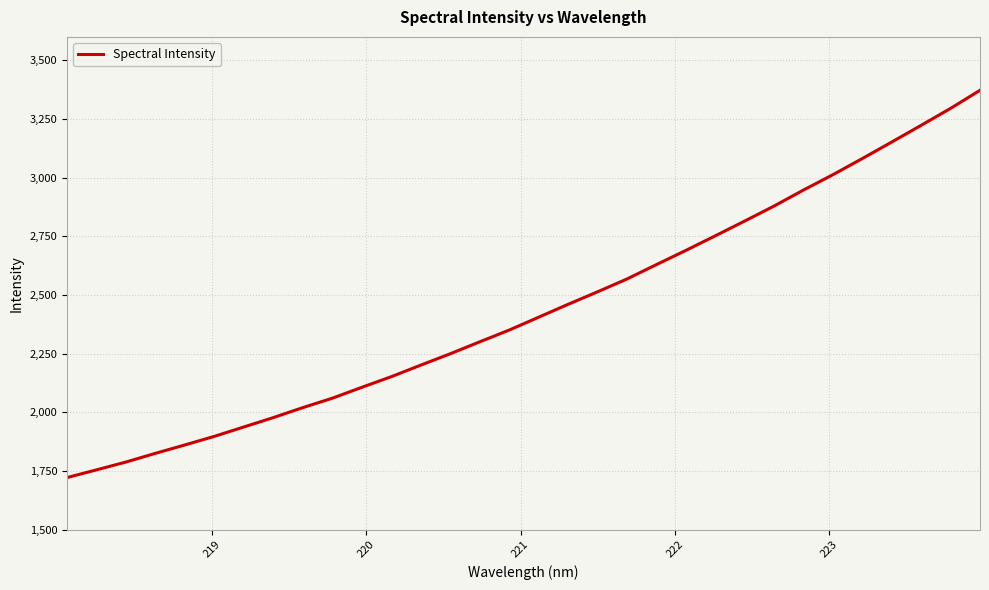

What is the difference between the maximum and minimum values?

1650.4